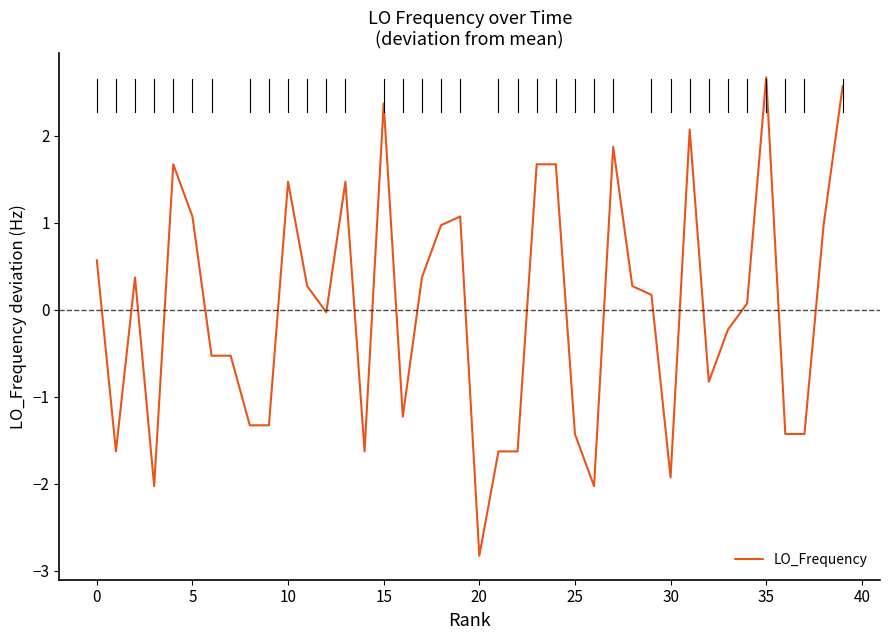

What is the difference between the maximum and minimum values?

5.5